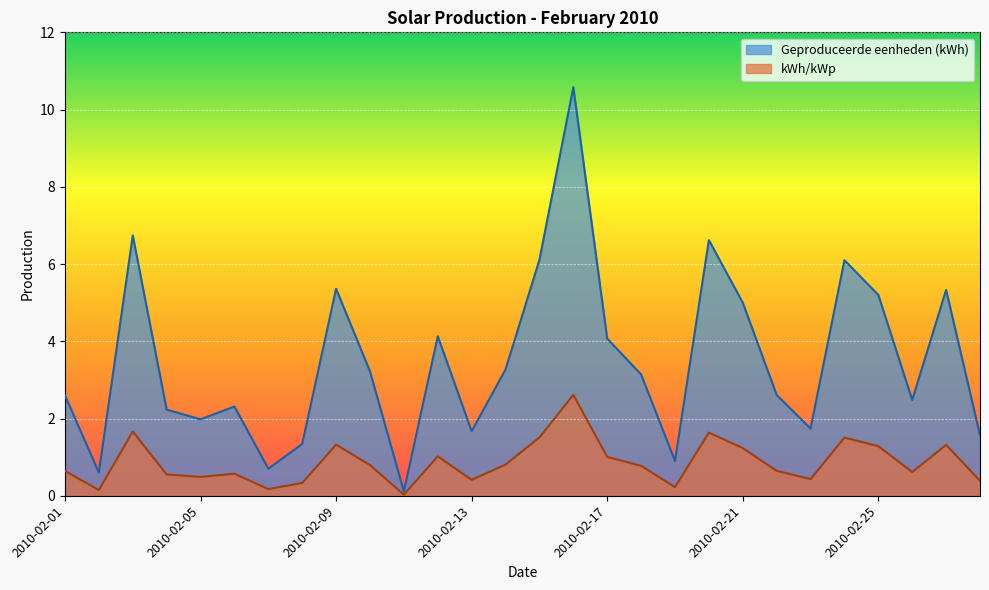

At 2010-02-02, list the series in order from largest to smallest.

Geproduceerde eenheden (kWh), kWh/kWp